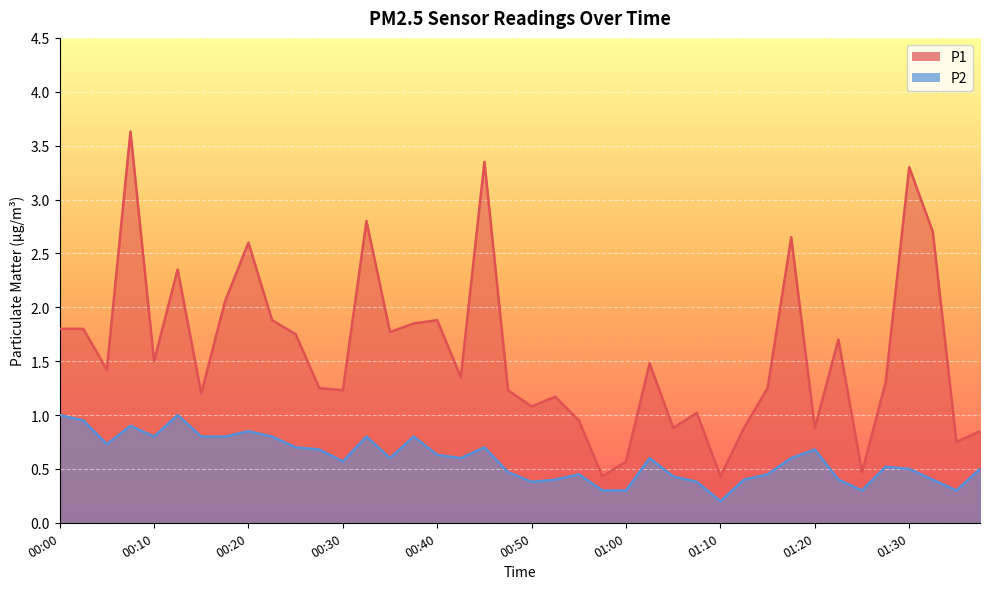

Which series has the largest range (max minus min)?

P1